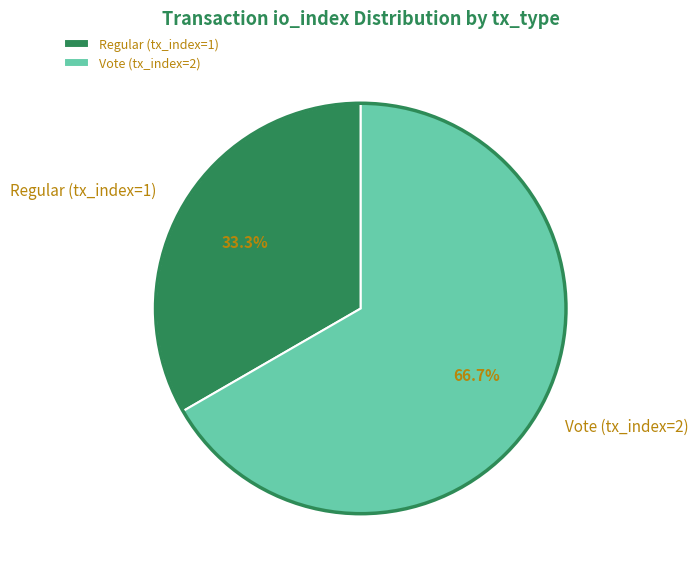

Does Regular (tx_index=1) represent more than half of the total?

No